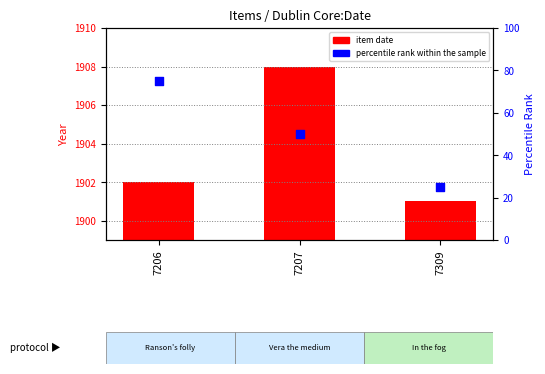

Which series contains the highest Y value?

item date